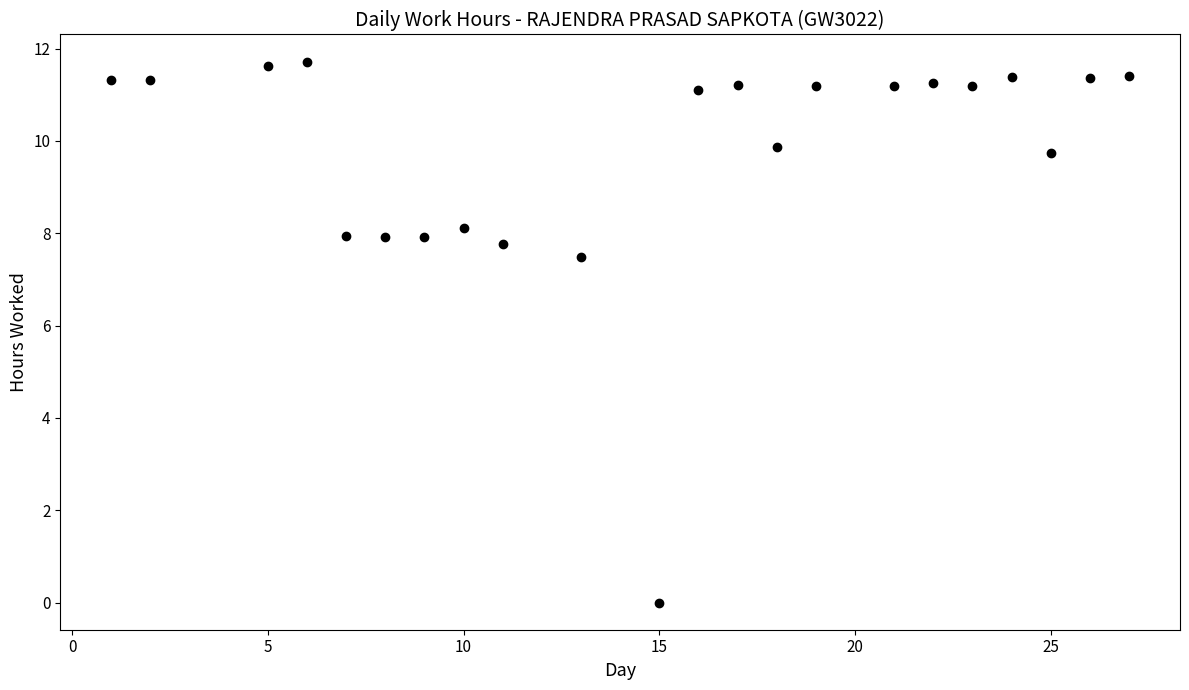

What is the range of X values (max minus min)?

26.0